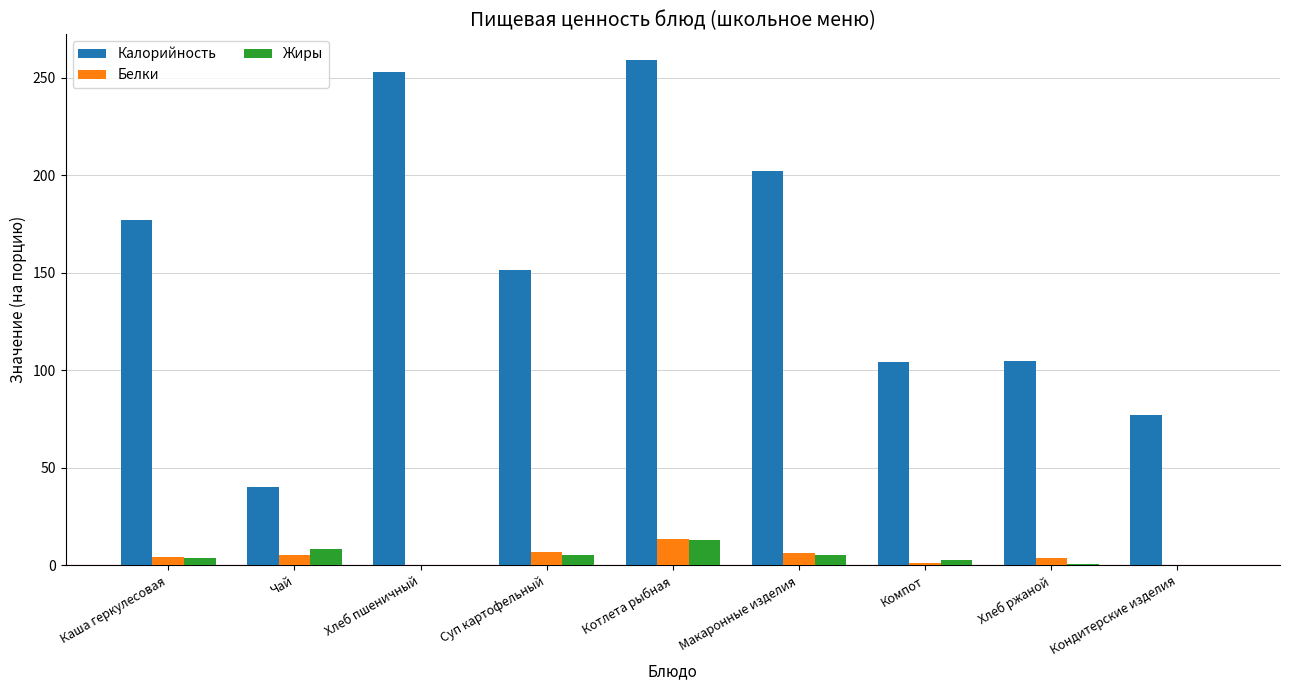

Which series has the largest range (max minus min)?

Калорийность